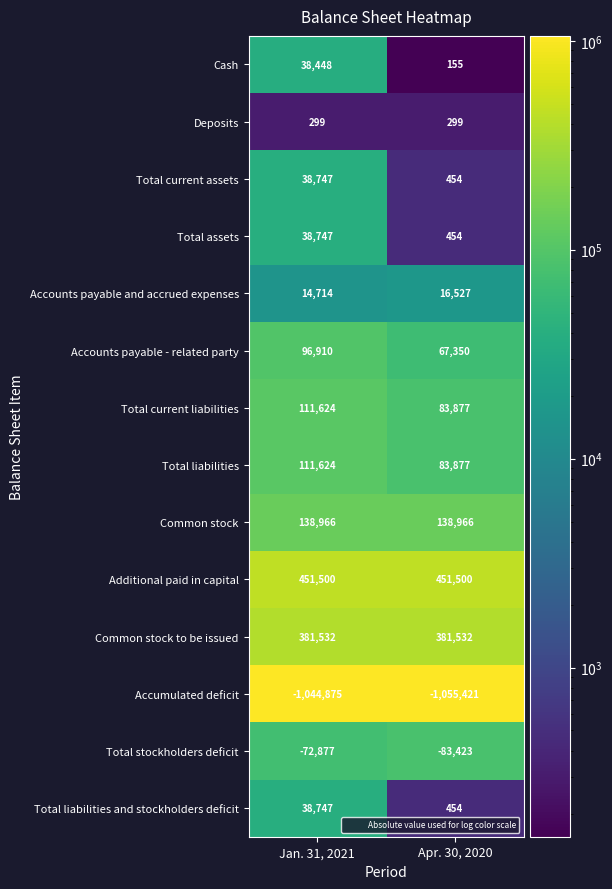

What is the difference between the maximum and minimum values in the Accumulated deficit series?

10546